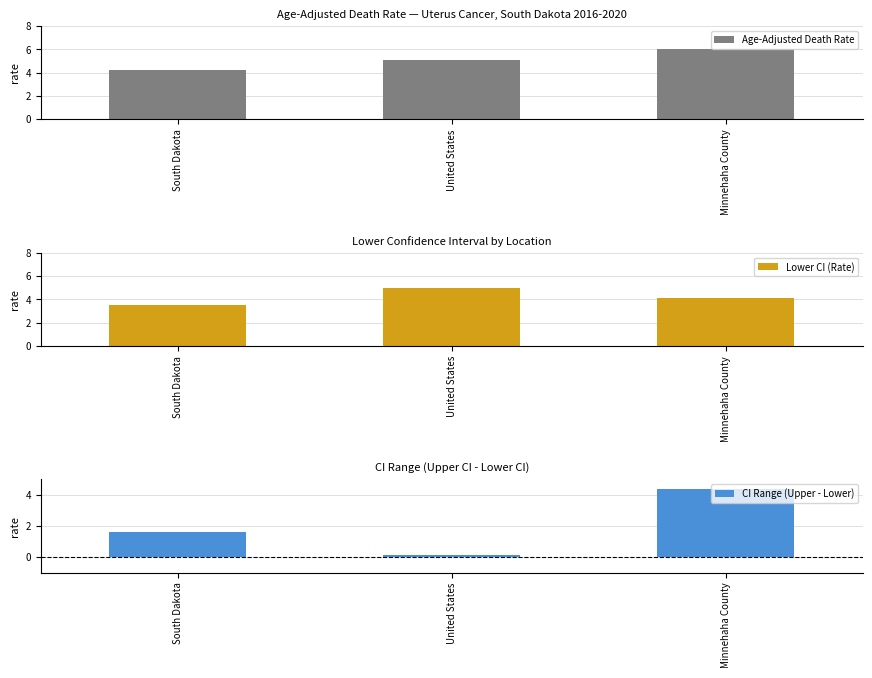

The Age-Adjusted Death Rate series shows 6.7 at South Dakota. True or false?

False